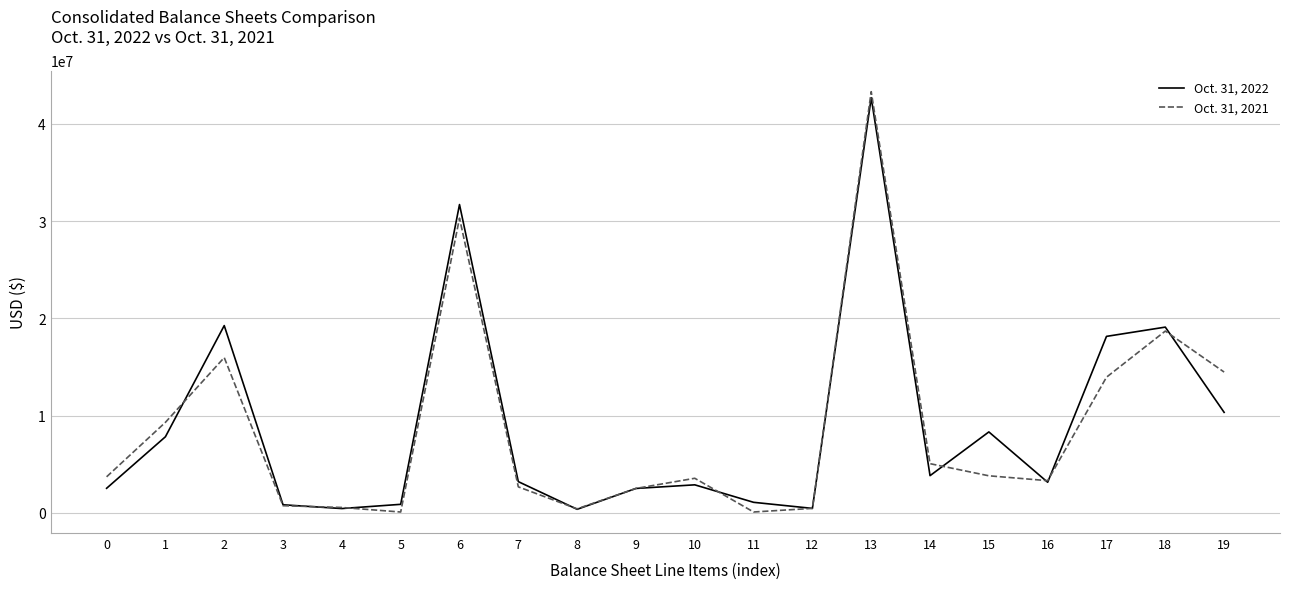

What are all the series names shown in the legend?

Oct. 31, 2022, Oct. 31, 2021